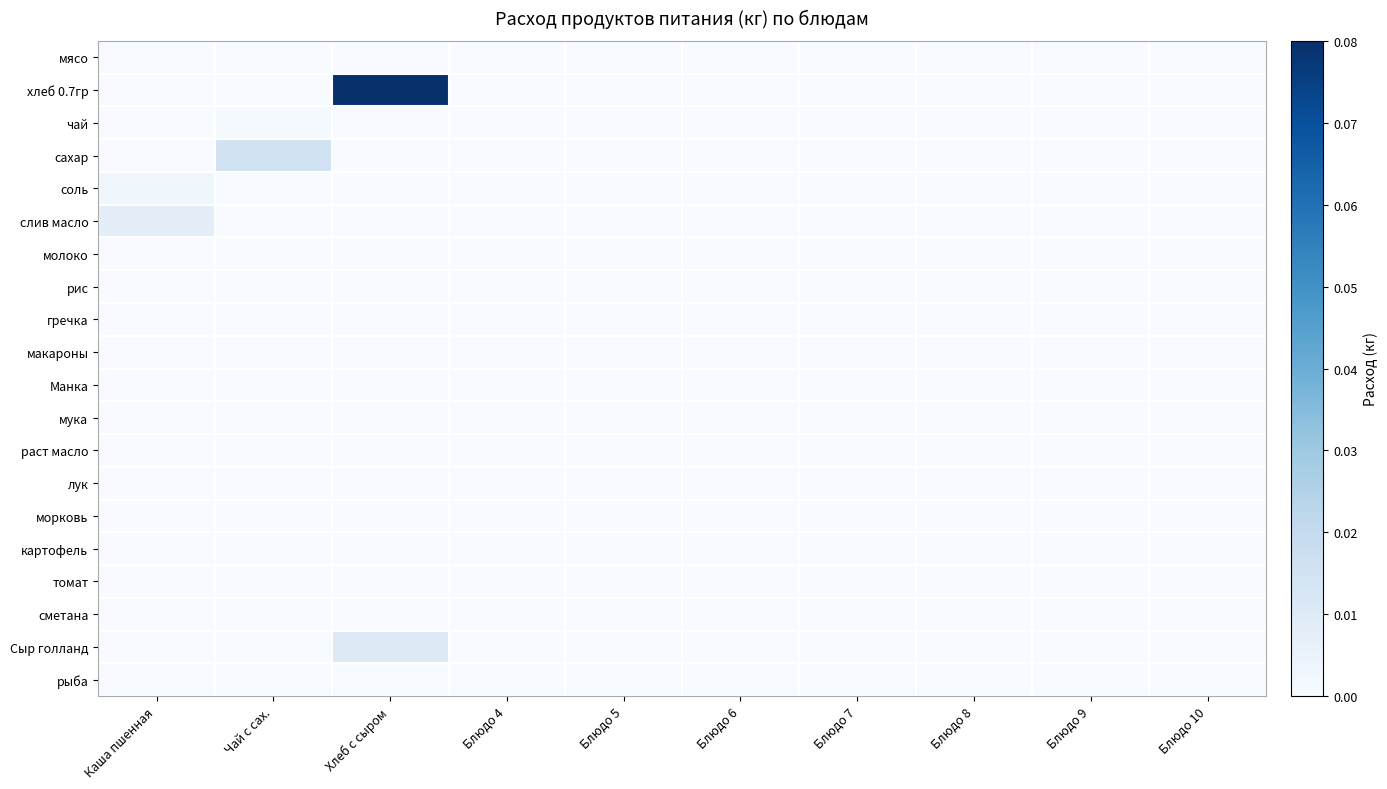

At how many categories does at least one series exceed 0?

3